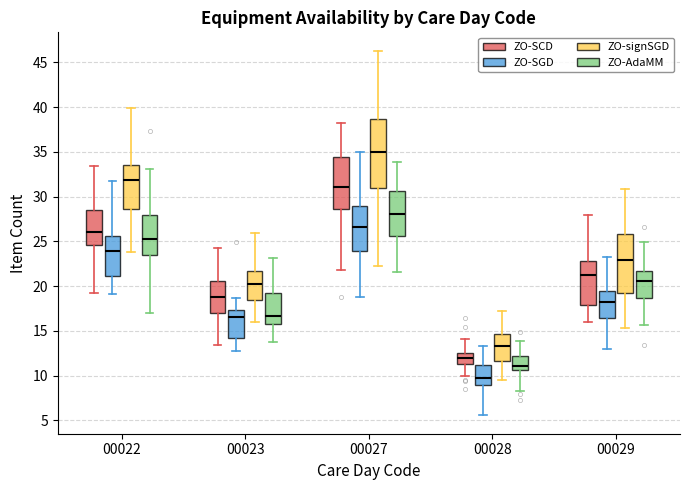

Reading left to right, read every box against the y-axis: the position of its median line, the range the box covers, and the ends of its whiskers. The values are not printed on the chart, so give them approximately, as read against the axis.

00022 (ZO-SCD): median 26.0, box 24.5 to 28.5, whiskers 19.5 to 33.5
00022 (ZO-SGD): median 24.0, box 21.0 to 25.5, whiskers 19.0 to 32.0
00022 (ZO-signSGD): median 32.0, box 28.5 to 33.5, whiskers 24.0 to 40.0
00022 (ZO-AdaMM): median 25.0, box 23.5 to 28.0, whiskers 17.0 to 33.0
00023 (ZO-SCD): median 19.0, box 17.0 to 20.5, whiskers 13.5 to 24.5
00023 (ZO-SGD): median 16.5, box 14.0 to 17.5, whiskers 12.5 to 18.5
00023 (ZO-signSGD): median 20.5, box 18.5 to 21.5, whiskers 16.0 to 26.0
00023 (ZO-AdaMM): median 16.5, box 15.5 to 19.5, whiskers 14.0 to 23.0
00027 (ZO-SCD): median 31.0, box 28.5 to 34.5, whiskers 22.0 to 38.5
00027 (ZO-SGD): median 26.5, box 24.0 to 29.0, whiskers 19.0 to 35.0
00027 (ZO-signSGD): median 35.0, box 31.0 to 38.5, whiskers 22.0 to 46.5
00027 (ZO-AdaMM): median 28.0, box 25.5 to 30.5, whiskers 21.5 to 34.0
00028 (ZO-SCD): median 12.0, box 11.5 to 12.5, whiskers 10.0 to 14.0
00028 (ZO-SGD): median 10.0, box 9.0 to 11.0, whiskers 5.5 to 13.5
00028 (ZO-signSGD): median 13.5, box 11.5 to 14.5, whiskers 9.5 to 17.0
00028 (ZO-AdaMM): median 11.0, box 10.5 to 12.0, whiskers 8.5 to 14.0
00029 (ZO-SCD): median 21.5, box 18.0 to 23.0, whiskers 16.0 to 28.0
00029 (ZO-SGD): median 18.0, box 16.5 to 19.5, whiskers 13.0 to 23.0
00029 (ZO-signSGD): median 23.0, box 19.0 to 26.0, whiskers 15.5 to 31.0
00029 (ZO-AdaMM): median 20.5, box 18.5 to 21.5, whiskers 15.5 to 25.0